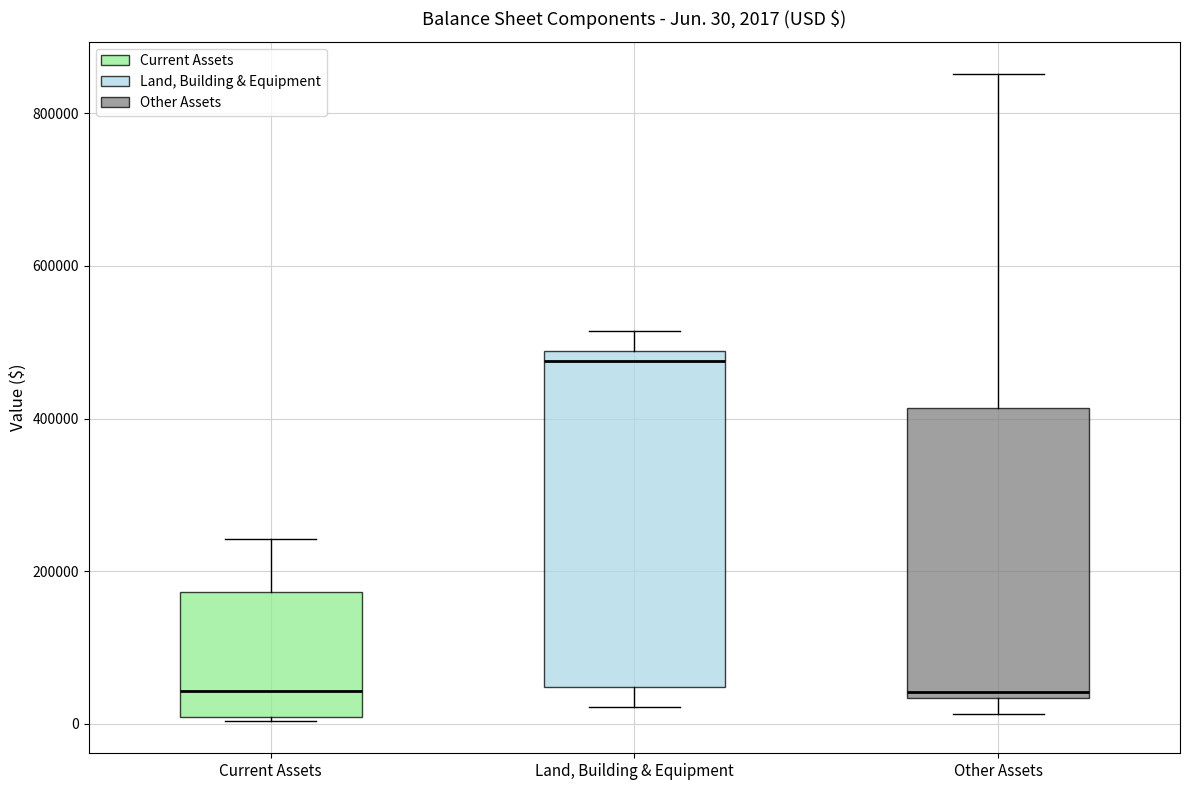

Which box is the tallest, from its lower edge to its upper edge?

Land, Building & Equipment